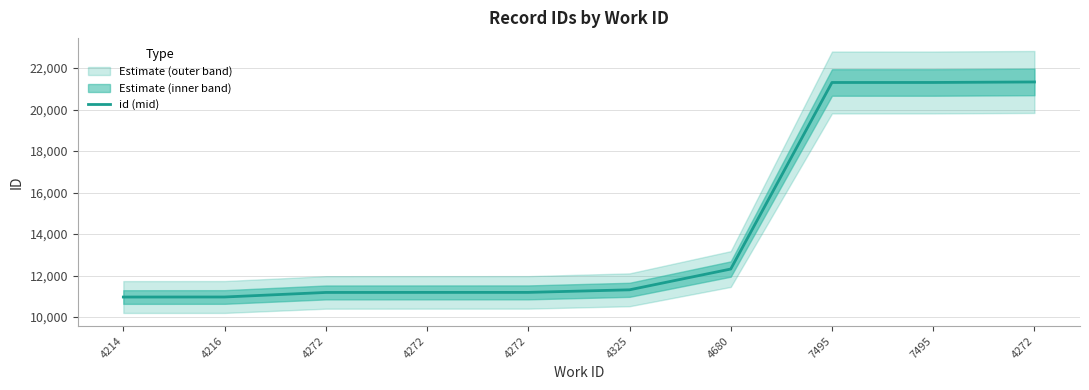

What is the ratio of the value at 4272 to the value at 4325?

1.0